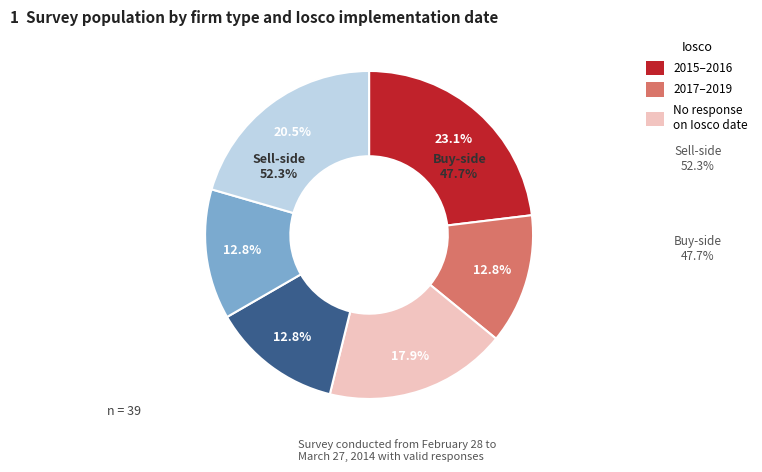

Which slice is the smallest?

3